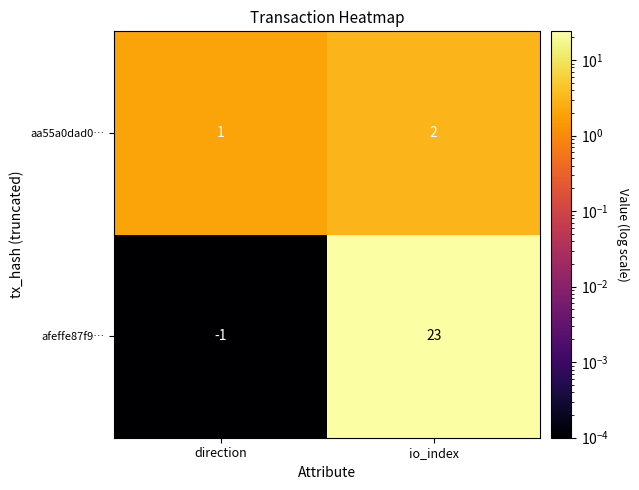

The aa55a0dad0… series shows 2 at io_index. True or false?

True